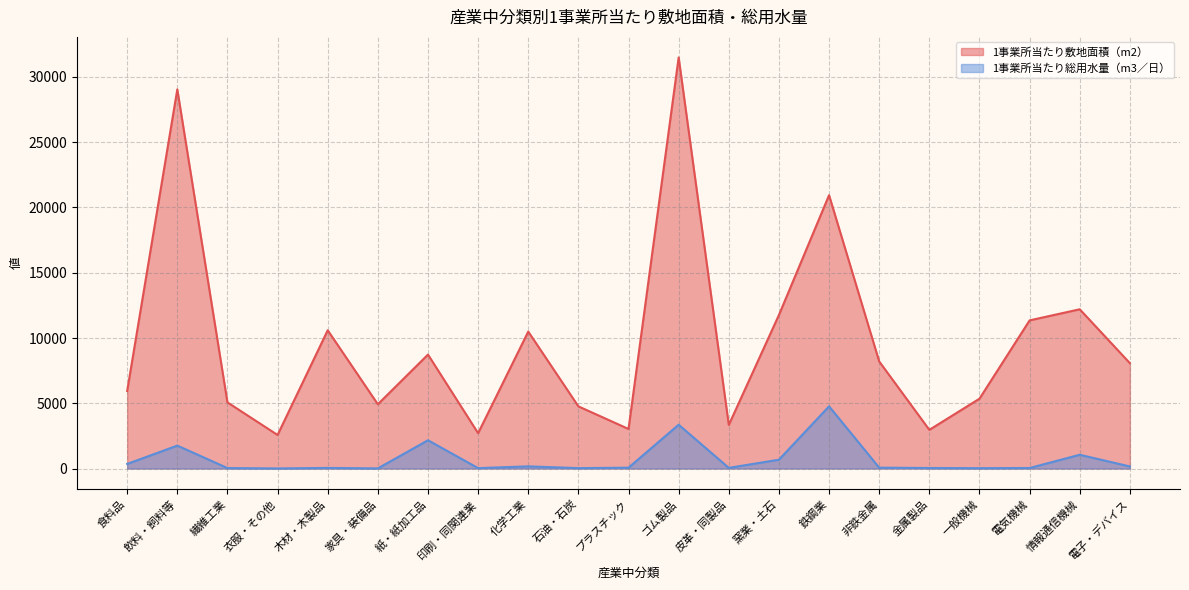

True or false: 1事業所当たり総用水量（m3／日） and 1事業所当たり敷地面積（m2） cross at least once.

False